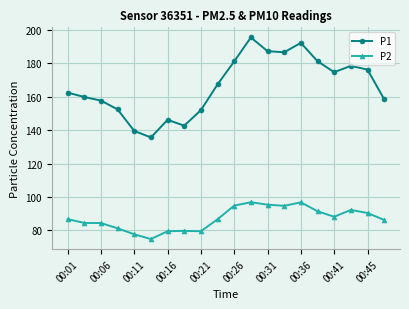

Rank the series by their maximum value, from lowest to highest.

P2, P1